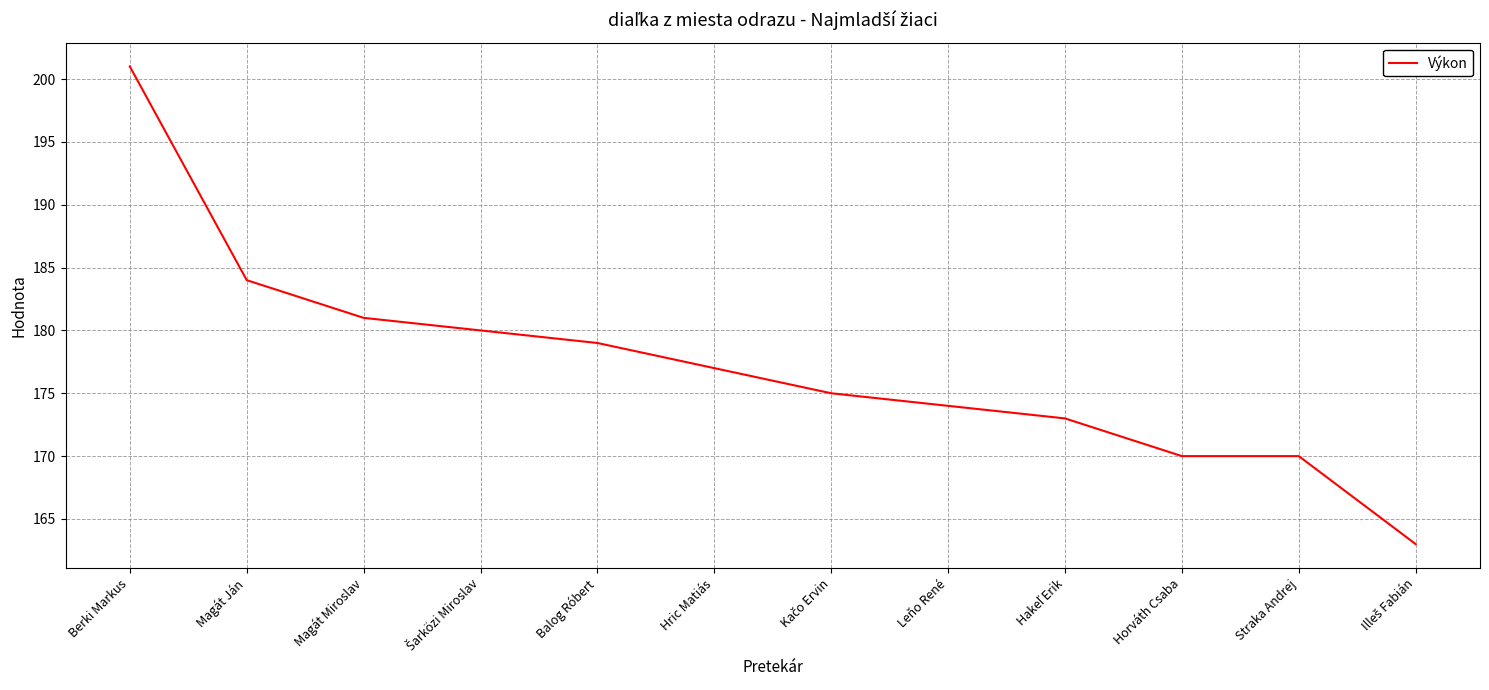

Reading left to right, list all the values displayed in this chart.

201	184	181	180	179	177	175	174	173	170	170	163